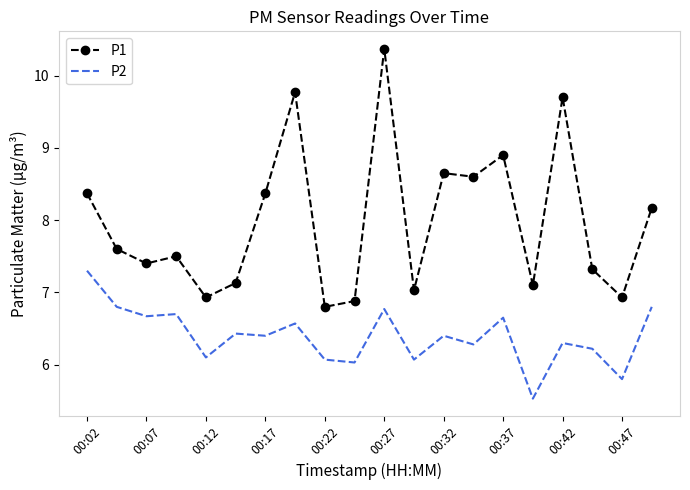

What are all the series names shown in the legend?

P1, P2